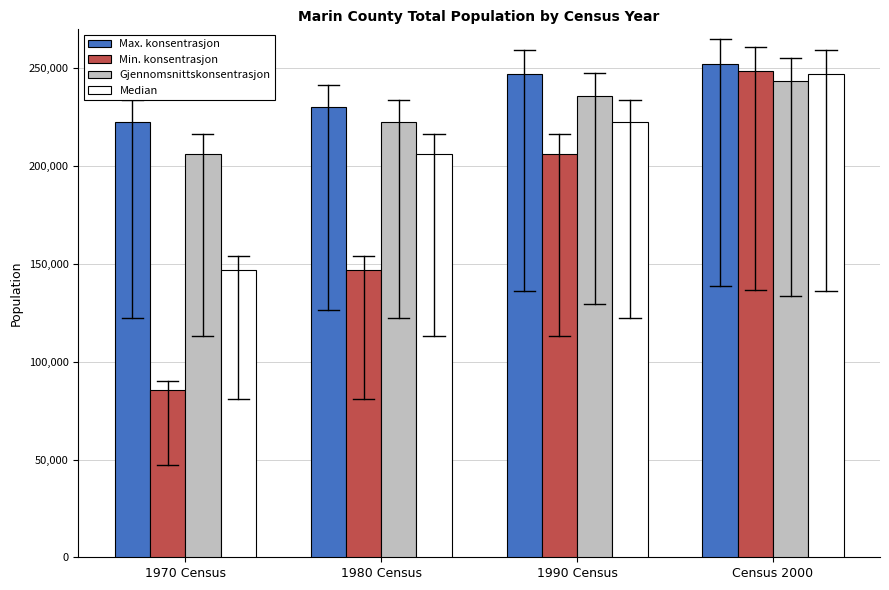

Reading left to right, what are all the values shown in this chart?

Max. konsentrasjon: 1970 Census=222568	1980 Census=230096	1990 Census=247289	Census 2000=252409
Min. konsentrasjon: 1970 Census=85619	1980 Census=146820	1990 Census=206038	Census 2000=248601
Gjennomsnittskonsentrasjon: 1970 Census=206038	1980 Census=222568	1990 Census=235803	Census 2000=243365
Median: 1970 Census=146820	1980 Census=206038	1990 Census=222568	Census 2000=247289